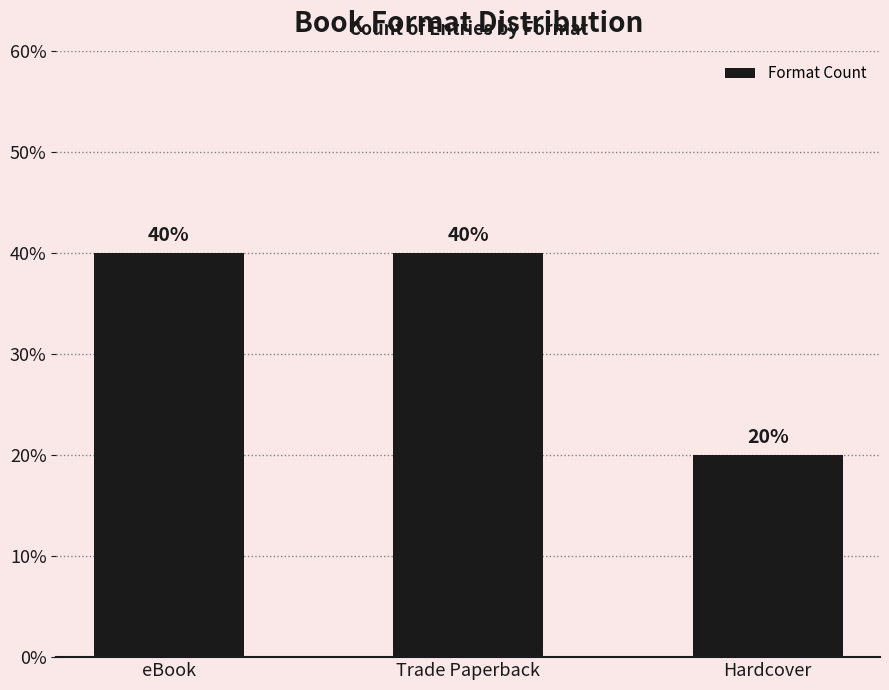

What is the difference between the maximum and minimum values?

20